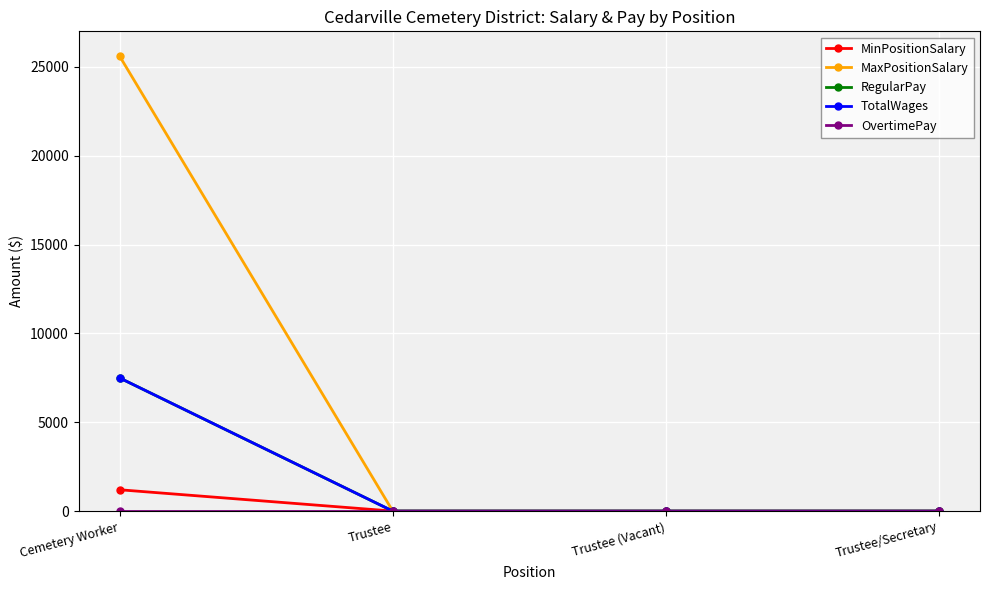

Does the chart have visible grid lines?

Yes